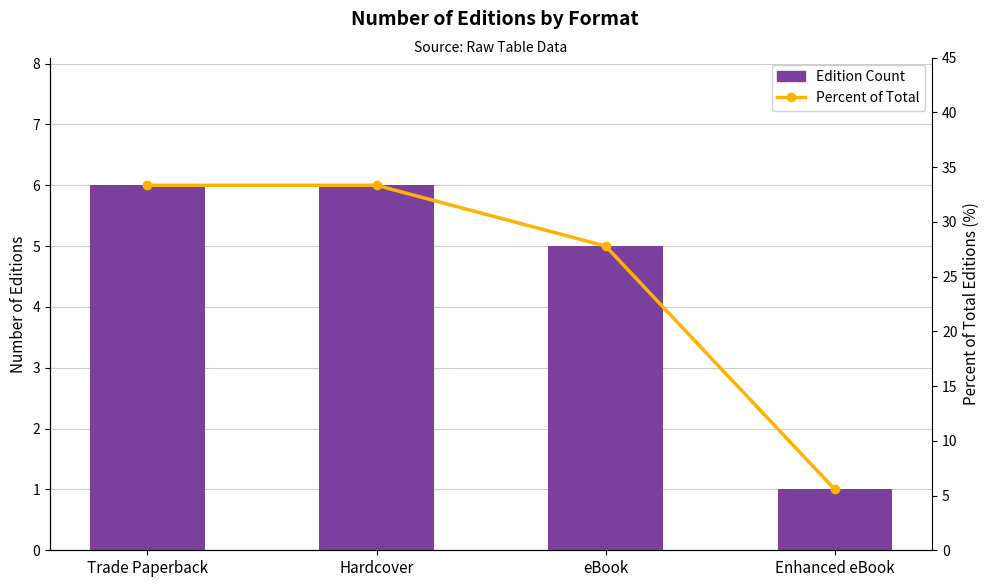

What is the average value of the Edition Count series?

4.5